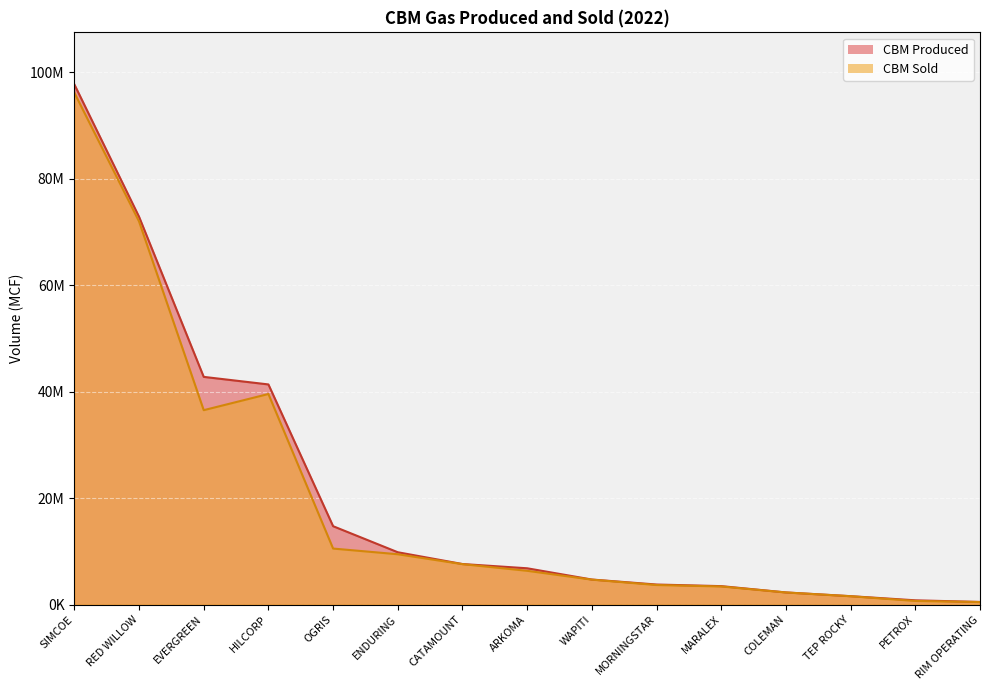

How many data points in CBM Produced are less than 6809938?

7